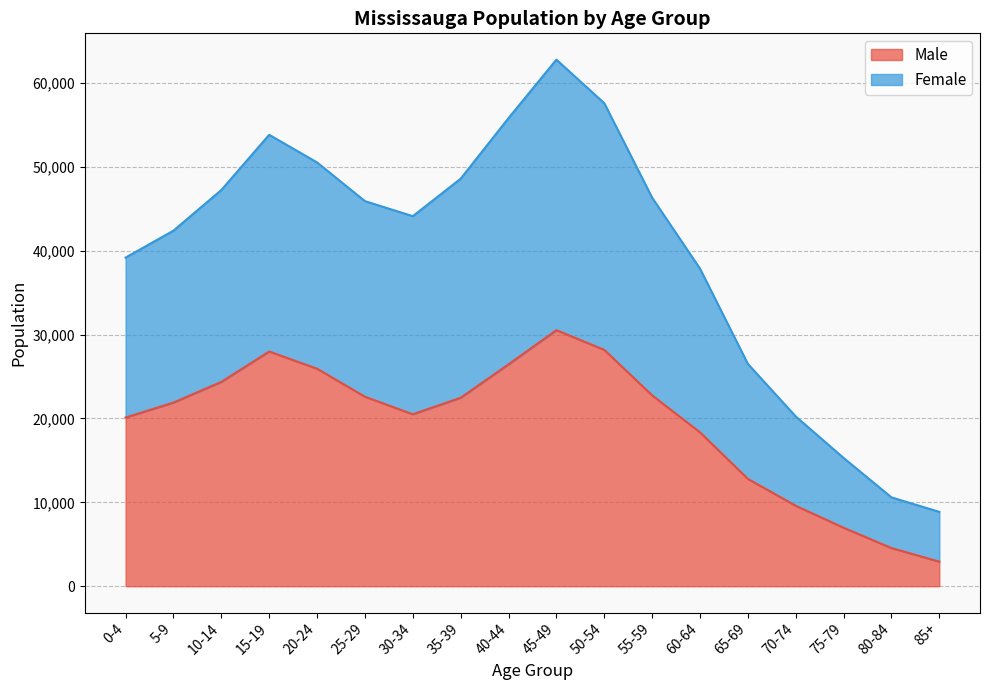

How many values in the Male series are below 22465?

9